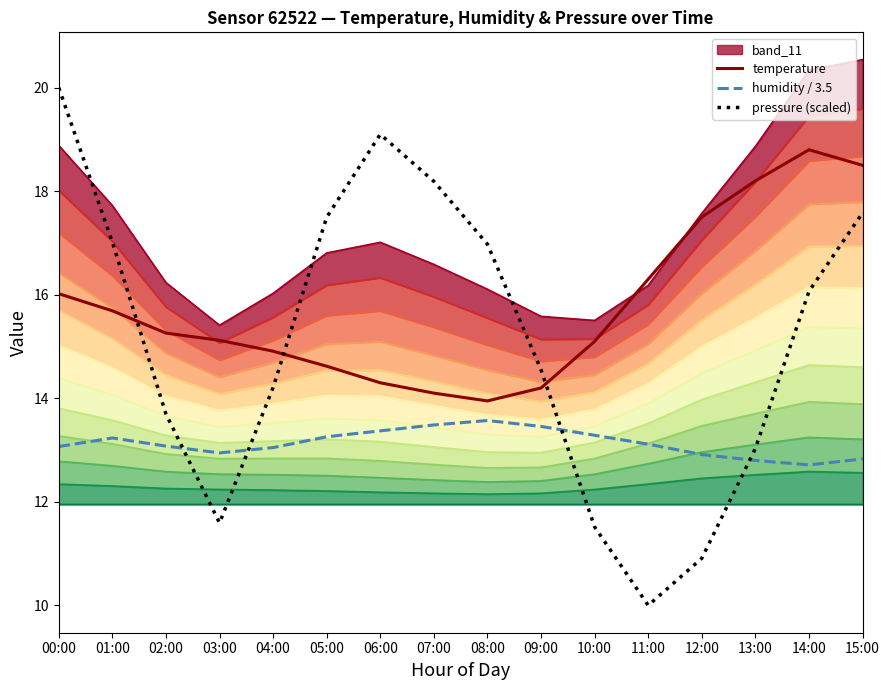

Reading left to right, extract all data points from this chart.

temperature: 00:00=16.0	01:00=15.7	02:00=15.3	03:00=15.1	04:00=14.9	05:00=14.6	06:00=14.3	07:00=14.1	08:00=13.9	09:00=14.2	10:00=15.1	11:00=16.3	12:00=17.5	13:00=18.2	14:00=18.8	15:00=18.5
humidity / 3.5: 00:00=13.1	01:00=13.2	02:00=13.1	03:00=12.9	04:00=13.0	05:00=13.3	06:00=13.4	07:00=13.5	08:00=13.6	09:00=13.5	10:00=13.3	11:00=13.1	12:00=12.9	13:00=12.8	14:00=12.7	15:00=12.8
pressure (scaled): 00:00=20.0	01:00=17.0	02:00=13.7	03:00=11.6	04:00=14.2	05:00=17.5	06:00=19.1	07:00=18.2	08:00=17.0	09:00=14.5	10:00=11.5	11:00=10.0	12:00=10.9	13:00=13.0	14:00=16.1	15:00=17.6